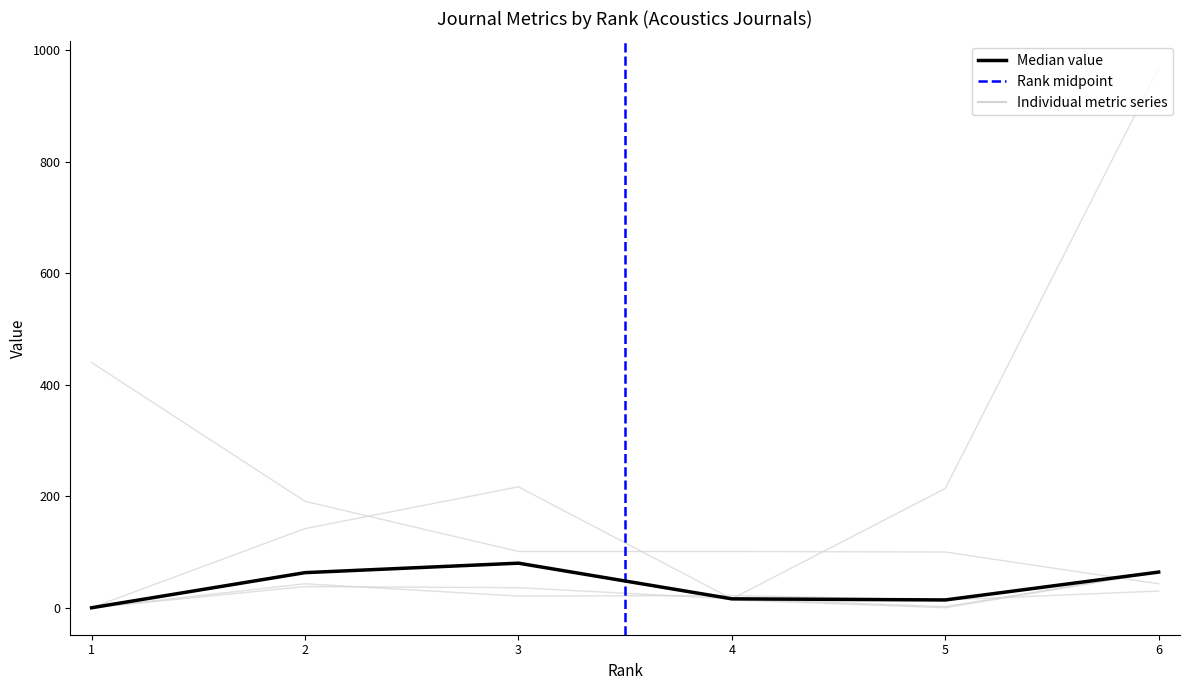

Which series changed the most between 1 and 3?

H index